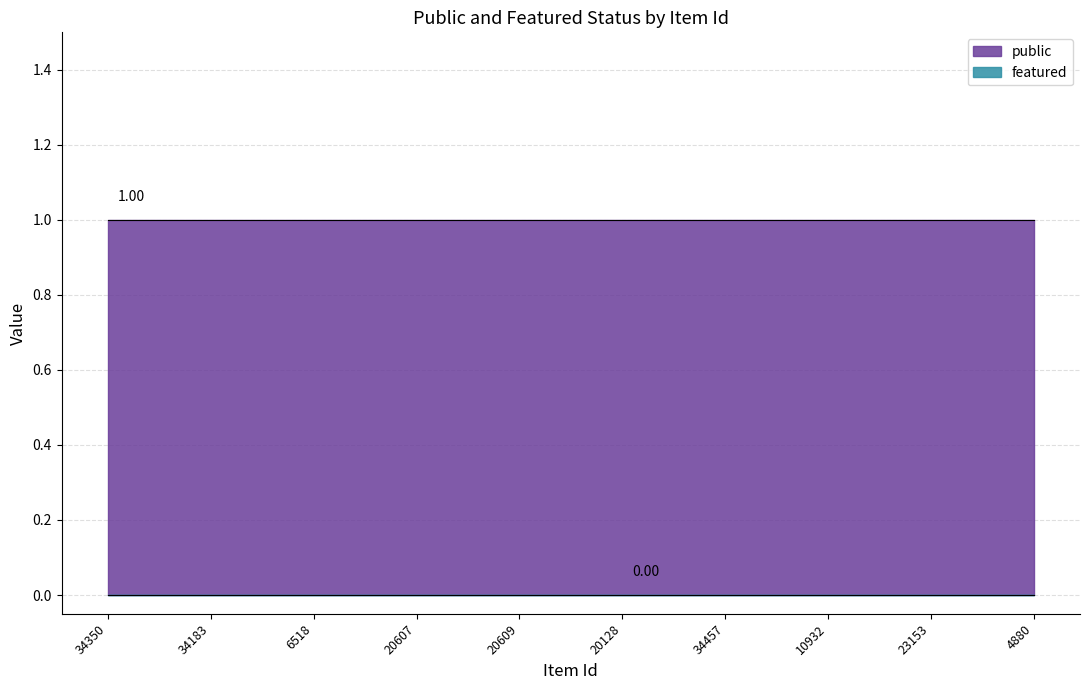

Which series has the widest spread of values?

public